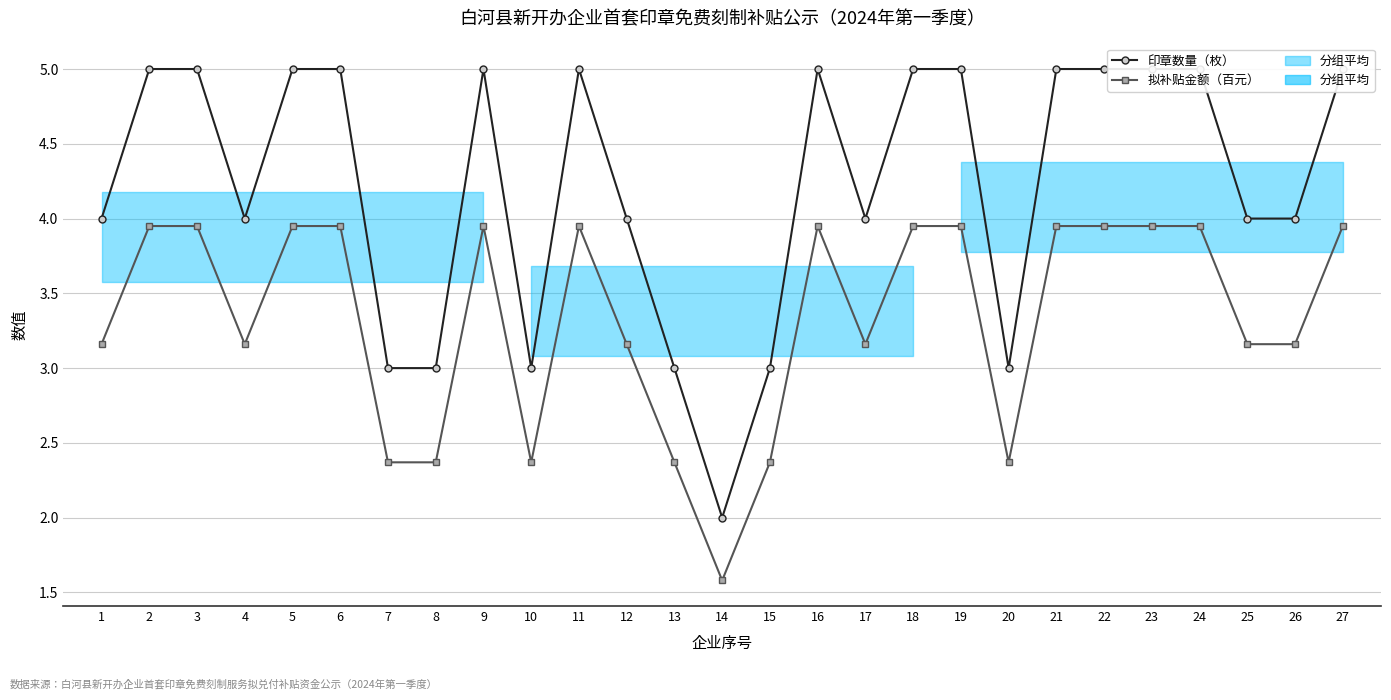

List the series in order of their overall mean, highest first.

印章数量（枚）, 拟补贴金额（百元）